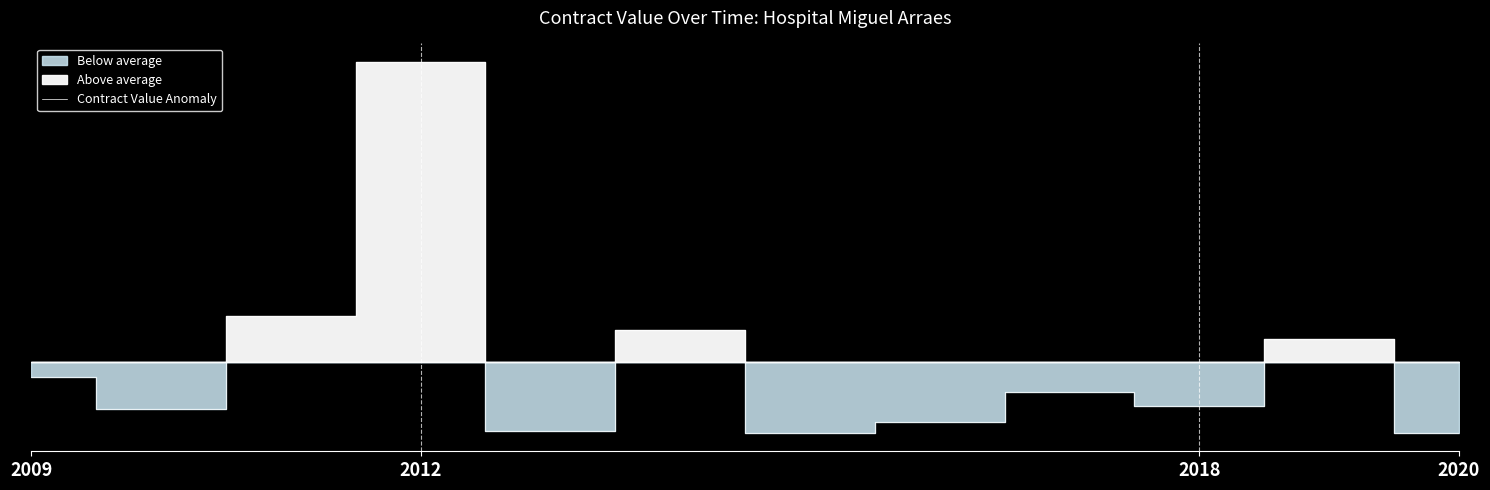

How many points are lower than both their immediate neighbors (excluding endpoints)?

4